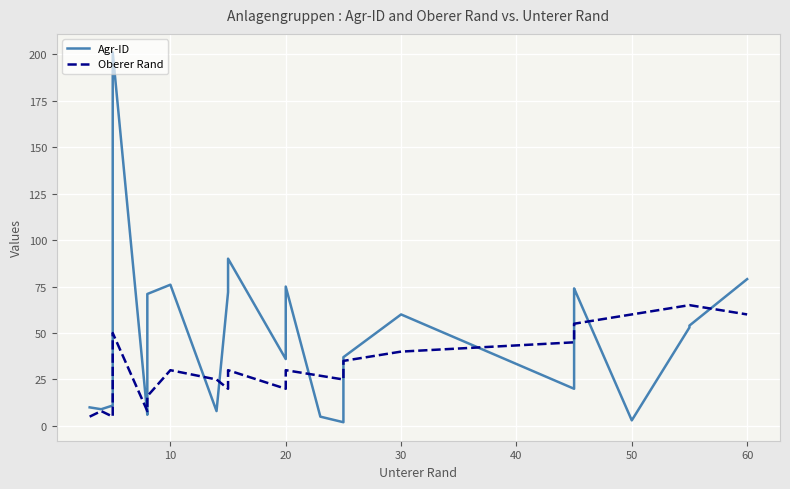

How many distinct data groups are displayed?

2